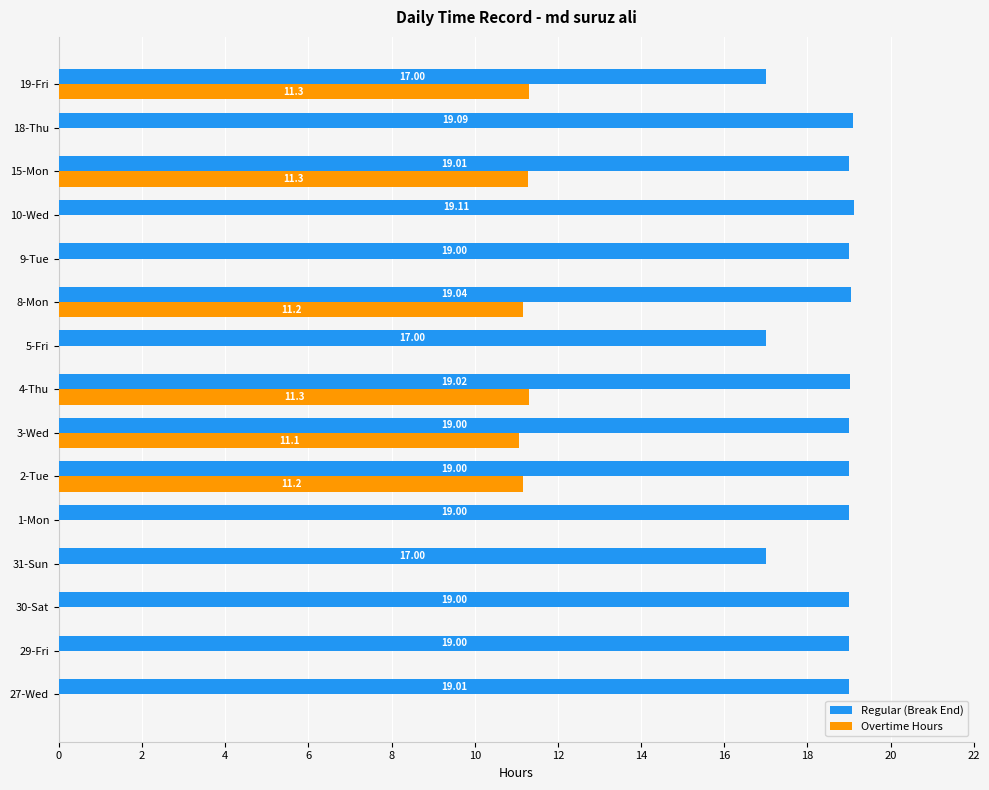

Which series changed the most between 1-Mon and 4-Thu?

Overtime Hours